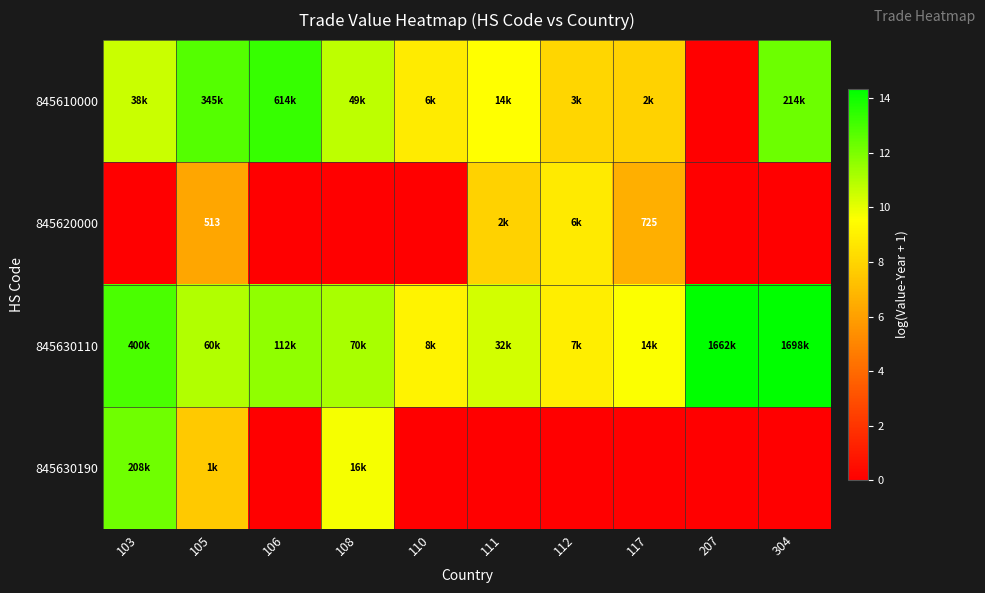

True or false: 845610000 has a value of 2.4 at 117.

False